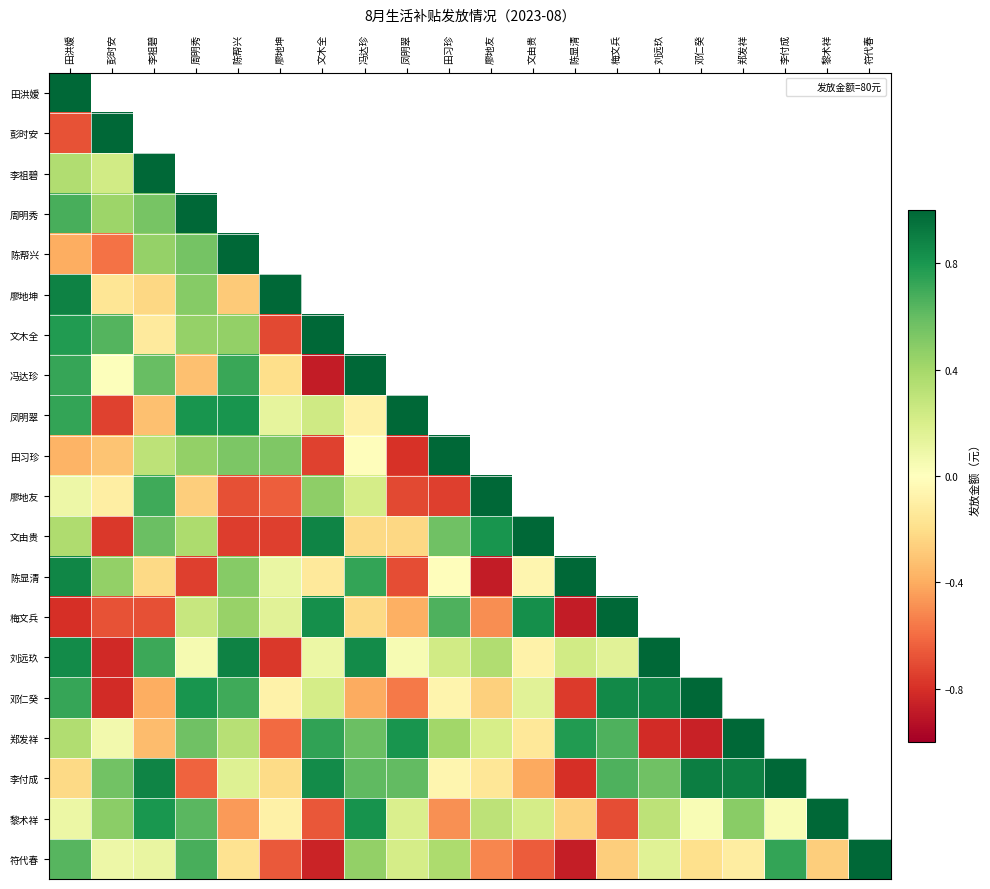

What is the smallest value displayed?

-0.9